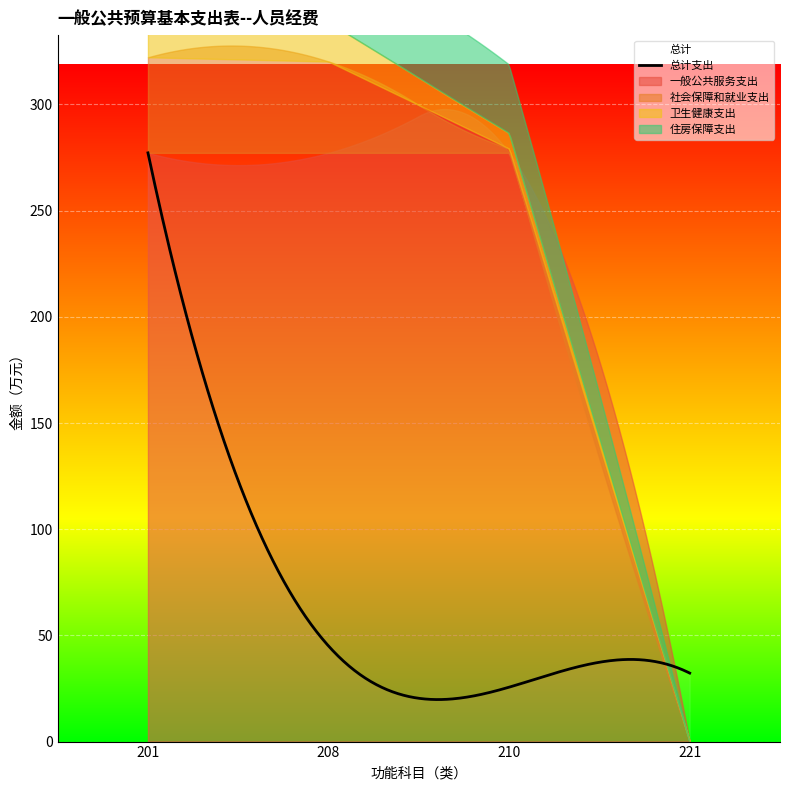

Rank the series by their maximum value, from lowest to highest.

卫生健康支出, 住房保障支出, 社会保障和就业支出, 一般公共服务支出